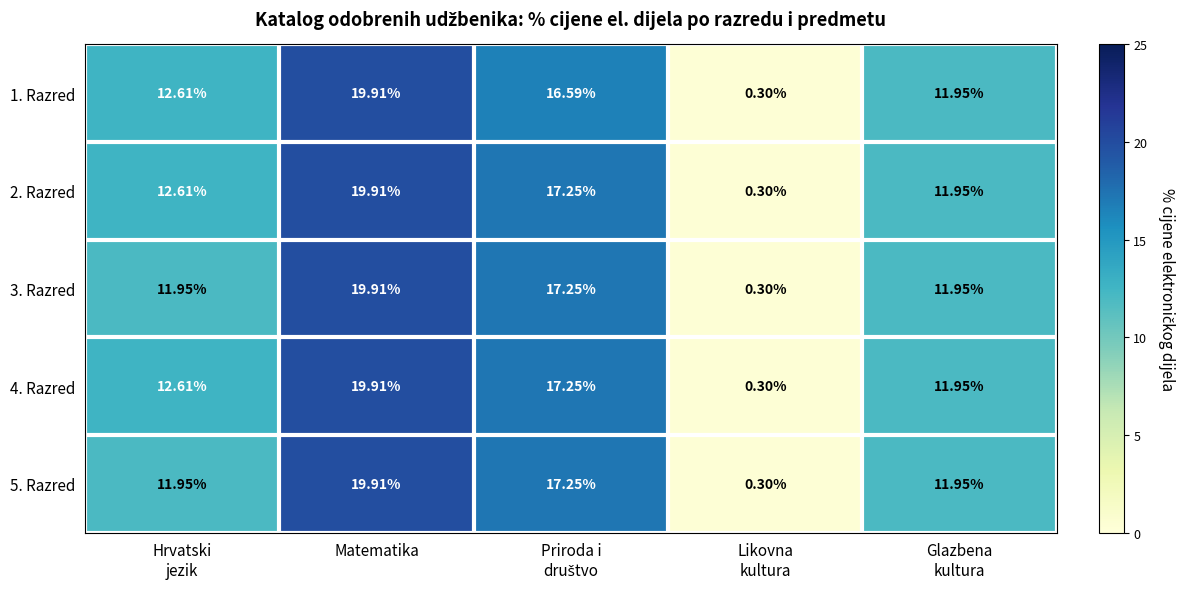

Which category has the highest value in the 2. Razred series?

Matematika